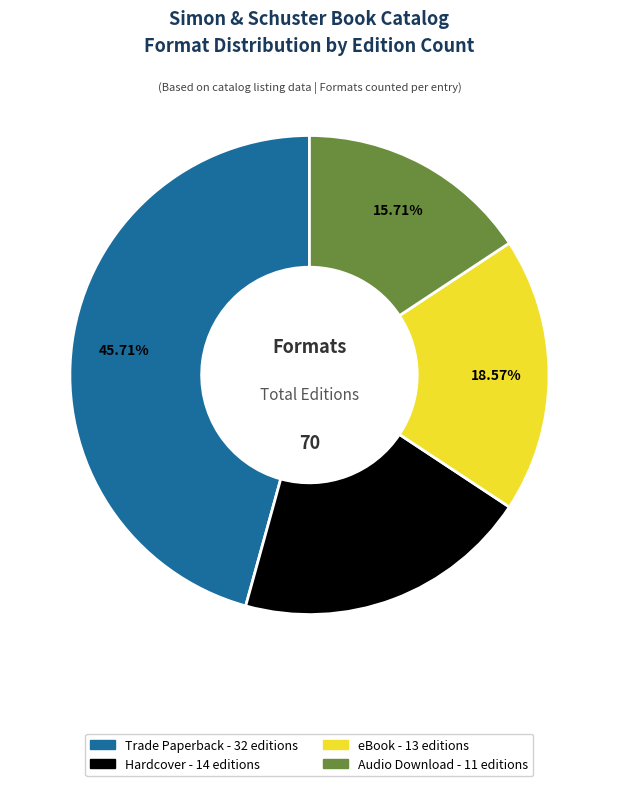

To the nearest percent, what percentage of the pie is eBook?

19%